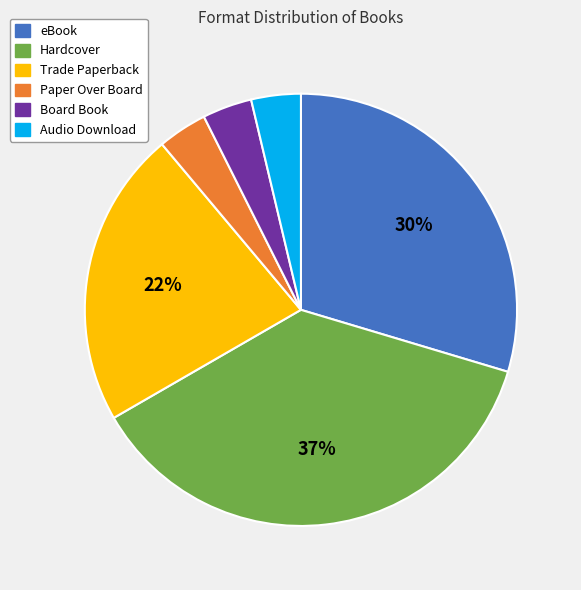

The eBook slice represents 30% of the pie. True or false?

True